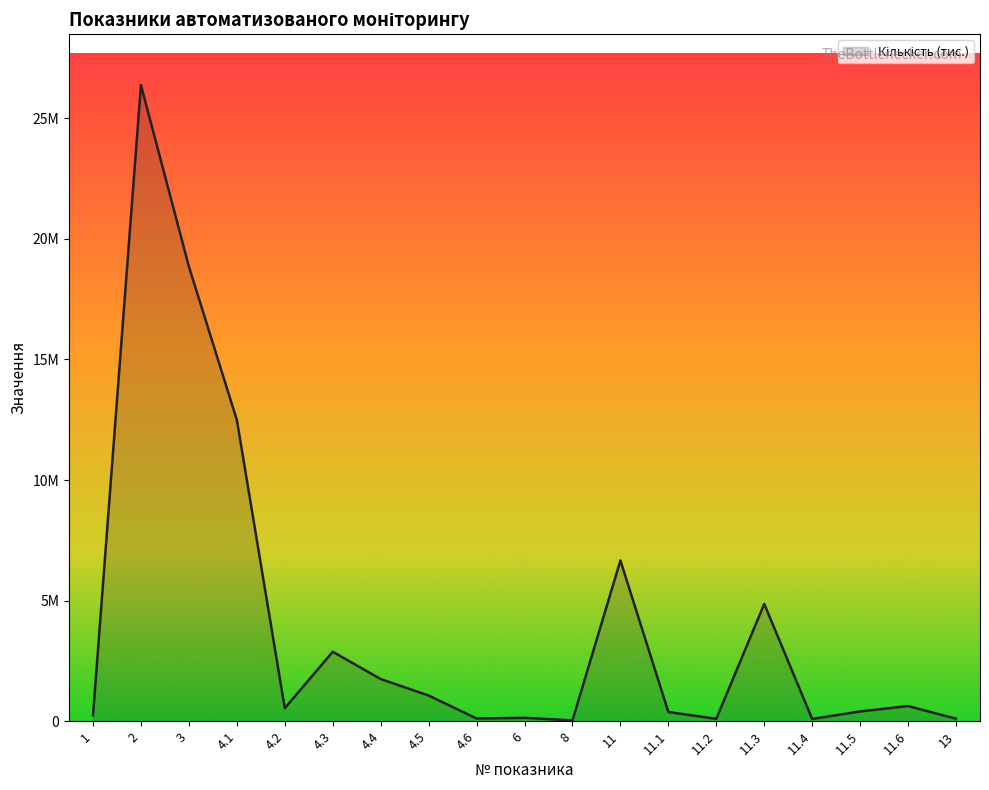

What is the value of the 4th point from the left?

12492749